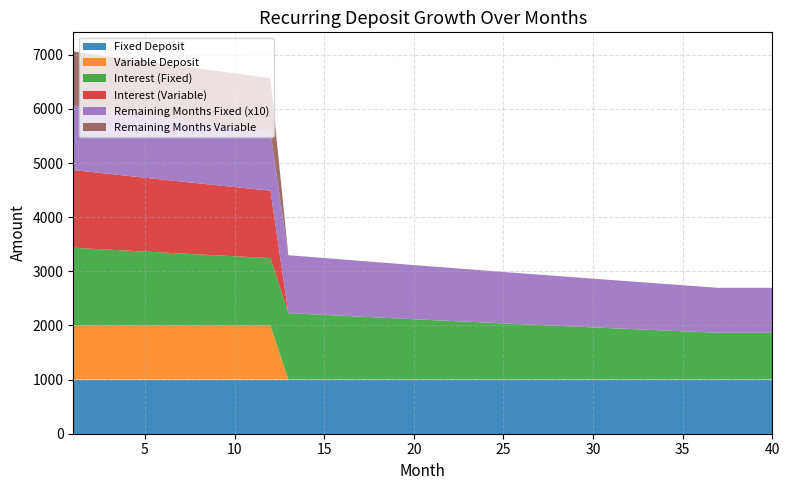

Reading right to left, extract all data points from this chart.

Fixed Deposit: 40=1000.0	39=1000.0	38=1000.0	37=1000.0	36=1000.0	35=1000.0	34=1000.0	33=1000.0	32=1000.0	31=1000.0	30=1000.0	29=1000.0	28=1000.0	27=1000.0	26=1000.0	25=1000.0	24=1000.0	23=1000.0	22=1000.0	21=1000.0	20=1000.0	19=1000.0	18=1000.0	17=1000.0	16=1000.0	15=1000.0	14=1000.0	13=1000.0	12=1000.0	11=1000.0	10=1000.0	9=1000.0	8=1000.0	7=1000.0	6=1000.0	5=1000.0	4=1000.0	3=1000.0	2=1000.0	1=1000.0
Variable Deposit: 40=0.0	39=0.0	38=0.0	37=0.0	36=0.0	35=0.0	34=0.0	33=0.0	32=0.0	31=0.0	30=0.0	29=0.0	28=0.0	27=0.0	26=0.0	25=0.0	24=0.0	23=0.0	22=0.0	21=0.0	20=0.0	19=0.0	18=0.0	17=0.0	16=0.0	15=0.0	14=0.0	13=0.0	12=1000.0	11=1000.0	10=1000.0	9=1000.0	8=1000.0	7=1000.0	6=1000.0	5=1000.0	4=1000.0	3=1000.0	2=1000.0	1=1000.0
Interest (Fixed): 40=864.5	39=864.5	38=864.5	37=864.5	36=878.4	35=892.4	34=906.5	33=920.7	32=935.0	31=949.4	30=963.9	29=978.5	28=993.3	27=1008.1	26=1023.0	25=1038.1	24=1053.3	23=1068.6	22=1084.0	21=1099.5	20=1115.1	19=1130.8	18=1146.7	17=1162.7	16=1178.8	15=1195.0	14=1211.4	13=1227.8	12=1244.4	11=1261.1	10=1277.9	9=1294.9	8=1312.0	7=1329.2	6=1346.5	5=1364.0	4=1381.6	3=1399.3	2=1417.2	1=1435.2
Interest (Variable): 40=0.0	39=0.0	38=0.0	37=0.0	36=0.0	35=0.0	34=0.0	33=0.0	32=0.0	31=0.0	30=0.0	29=0.0	28=0.0	27=0.0	26=0.0	25=0.0	24=0.0	23=0.0	22=0.0	21=0.0	20=0.0	19=0.0	18=0.0	17=0.0	16=0.0	15=0.0	14=0.0	13=0.0	12=1244.4	11=1261.1	10=1277.9	9=1294.9	8=1312.0	7=1329.2	6=1346.5	5=1364.0	4=1381.6	3=1399.3	2=1417.2	1=1435.2
Remaining Months Fixed: 40=83.0	39=83.0	38=83.0	37=83.0	36=84.0	35=85.0	34=86.0	33=87.0	32=88.0	31=89.0	30=90.0	29=91.0	28=92.0	27=93.0	26=94.0	25=95.0	24=96.0	23=97.0	22=98.0	21=99.0	20=100.0	19=101.0	18=102.0	17=103.0	16=104.0	15=105.0	14=106.0	13=107.0	12=108.0	11=109.0	10=110.0	9=111.0	8=112.0	7=113.0	6=114.0	5=115.0	4=116.0	3=117.0	2=118.0	1=119.0
Remaining Months Variable: 40=0.0	39=0.0	38=0.0	37=0.0	36=0.0	35=0.0	34=0.0	33=0.0	32=0.0	31=0.0	30=0.0	29=0.0	28=0.0	27=0.0	26=0.0	25=0.0	24=0.0	23=0.0	22=0.0	21=0.0	20=0.0	19=0.0	18=0.0	17=0.0	16=0.0	15=0.0	14=0.0	13=0.0	12=1000.0	11=1000.0	10=1000.0	9=1000.0	8=1000.0	7=1000.0	6=1000.0	5=1000.0	4=1000.0	3=1000.0	2=1000.0	1=1000.0